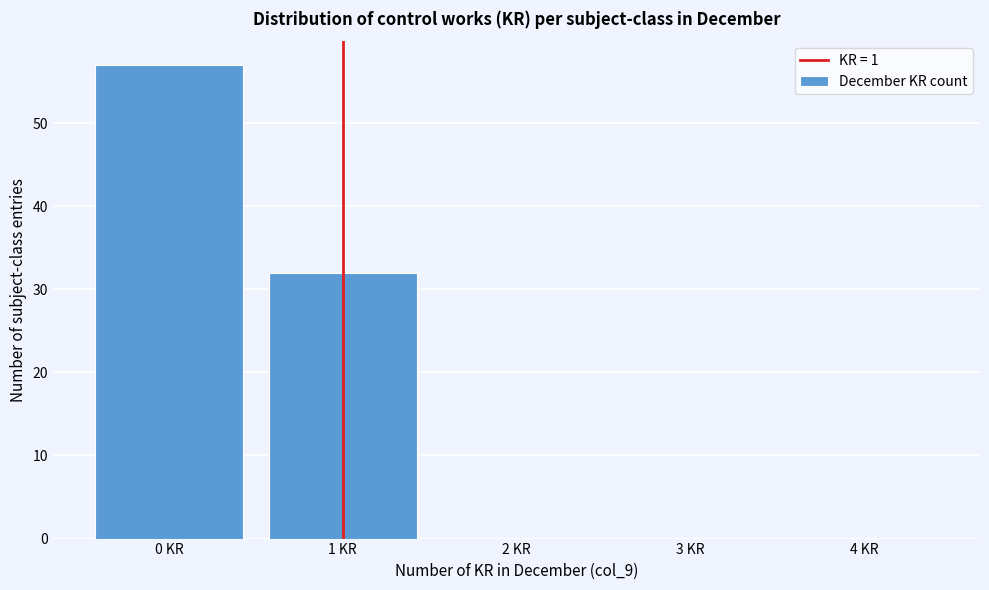

How tall is the bar that spans -0.5 to 0.5 on the x-axis? The values are not printed on the chart, so give them approximately, as read against the axis.

57